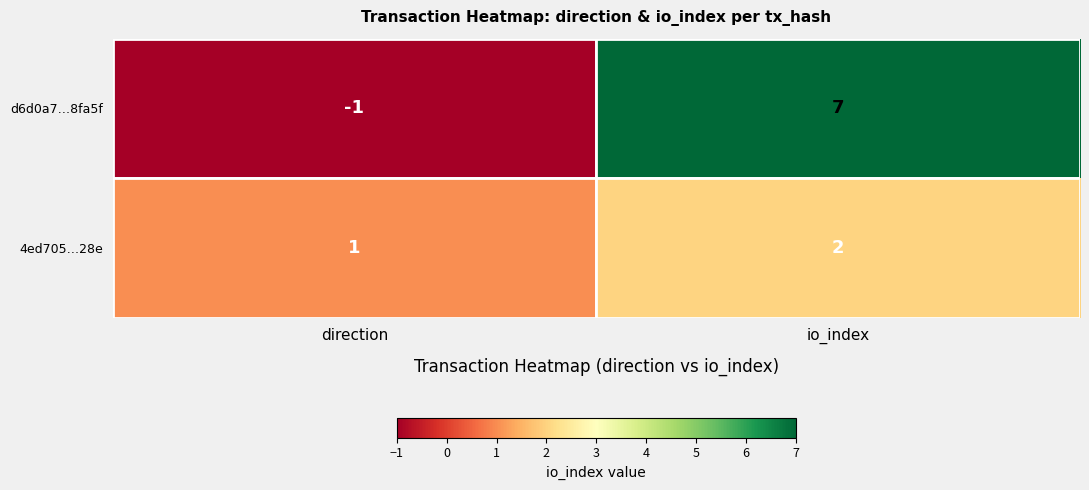

What is the approximate value of d6d0a7…8fa5f at io_index?

7